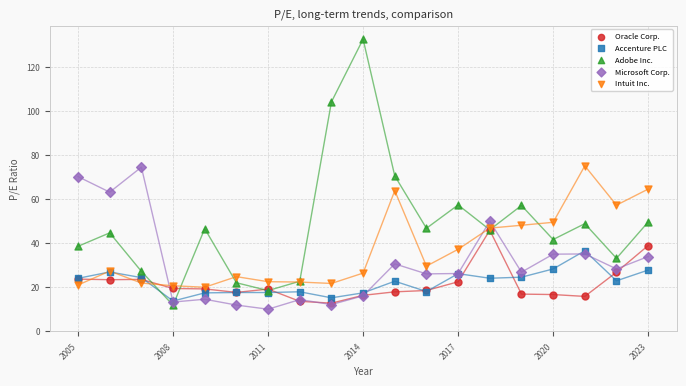

What are all the series names shown in the legend?

Oracle Corp., Accenture PLC, Adobe Inc., Microsoft Corp., Intuit Inc.